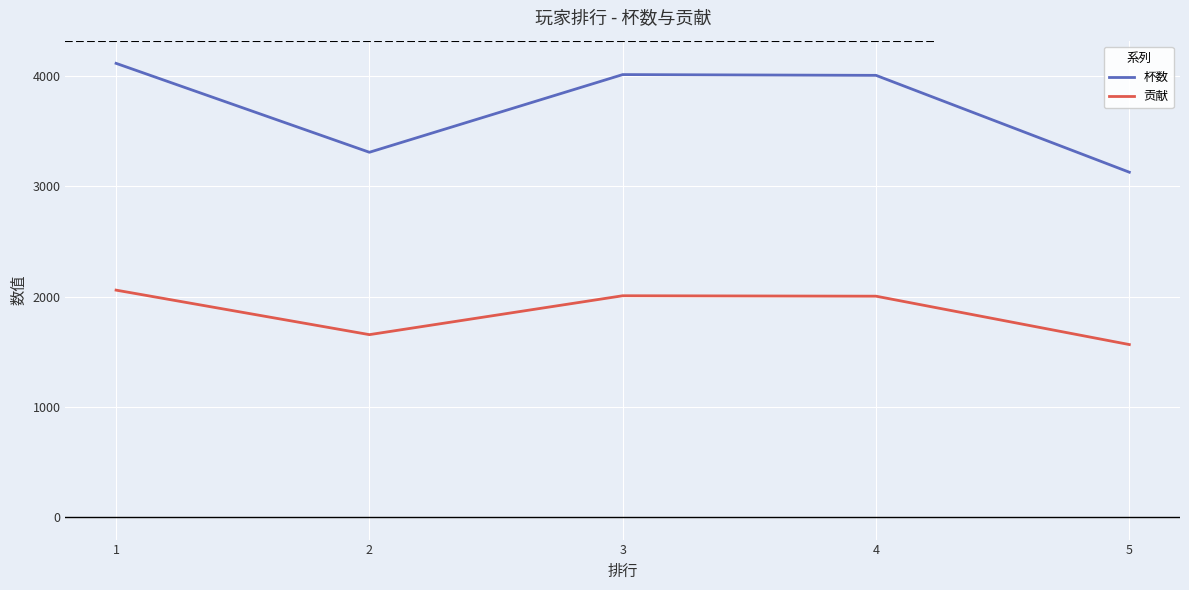

List the series in order of their overall mean, highest first.

杯数, 贡献